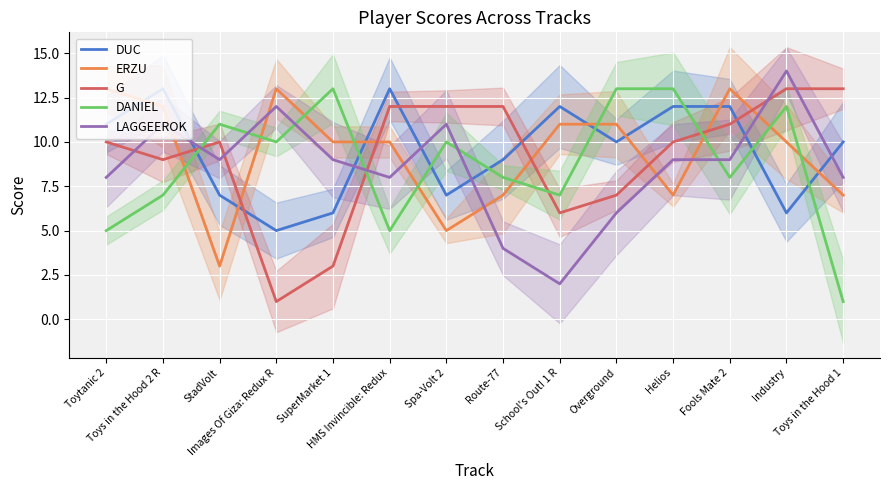

What are all the series names shown in the legend?

DUC, ERZU, G, DANIEL, LAGGEEROK